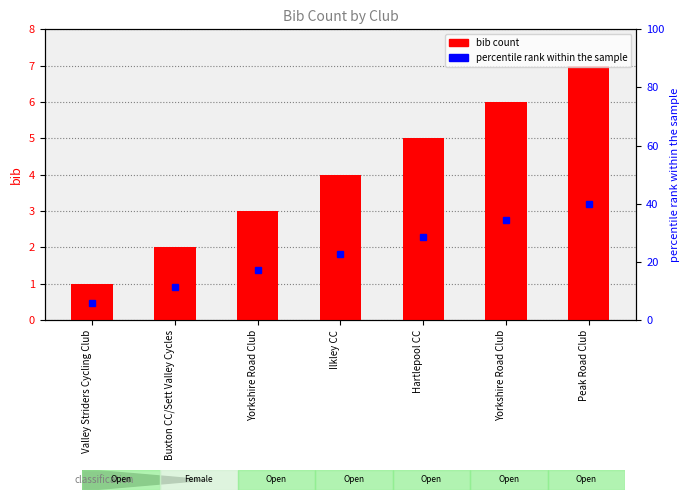

What is the ratio of the value at Valley Striders Cycling Club to the value at Ilkley CC?

0.2